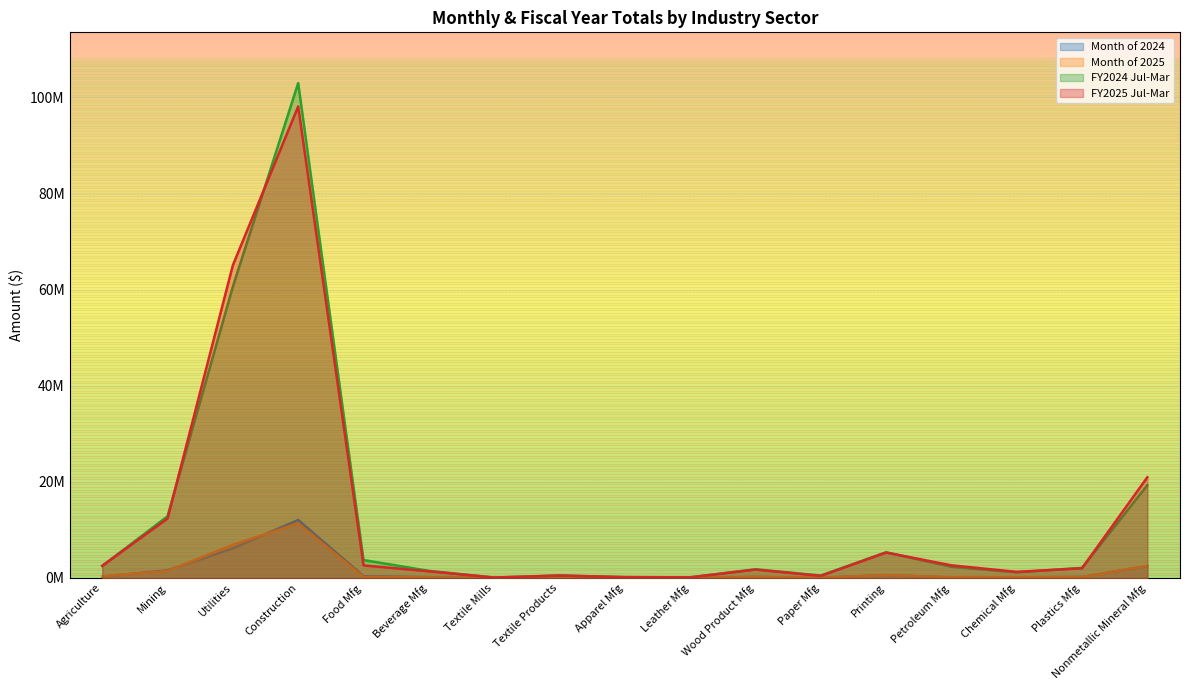

Reading left to right, transcribe all the data shown in this chart.

Month of 2024: Agriculture=0.3	Mining=1.6	Utilities=6.2	Construction=12.1	Food Mfg=0.4	Beverage Mfg=0.2	Textile Mills=0.0	Textile Products=0.0	Apparel Mfg=0.0	Leather Mfg=0.0	Wood Product Mfg=0.2	Paper Mfg=0.0	Printing=0.6	Petroleum Mfg=0.1	Chemical Mfg=0.1	Plastics Mfg=0.2	Nonmetallic Mineral Mfg=2.5
Month of 2025: Agriculture=0.4	Mining=1.5	Utilities=6.9	Construction=11.4	Food Mfg=0.2	Beverage Mfg=0.1	Textile Mills=0.0	Textile Products=0.1	Apparel Mfg=0.0	Leather Mfg=0.0	Wood Product Mfg=0.2	Paper Mfg=0.1	Printing=0.6	Petroleum Mfg=0.2	Chemical Mfg=0.2	Plastics Mfg=0.2	Nonmetallic Mineral Mfg=2.5
FY2024 Jul-Mar: Agriculture=2.5	Mining=12.8	Utilities=60.6	Construction=103.0	Food Mfg=3.7	Beverage Mfg=1.5	Textile Mills=0.1	Textile Products=0.5	Apparel Mfg=0.2	Leather Mfg=0.1	Wood Product Mfg=1.8	Paper Mfg=0.5	Printing=5.3	Petroleum Mfg=2.3	Chemical Mfg=1.2	Plastics Mfg=2.1	Nonmetallic Mineral Mfg=19.3
FY2025 Jul-Mar: Agriculture=2.5	Mining=12.4	Utilities=65.1	Construction=98.1	Food Mfg=2.6	Beverage Mfg=1.4	Textile Mills=0.1	Textile Products=0.5	Apparel Mfg=0.2	Leather Mfg=0.1	Wood Product Mfg=1.7	Paper Mfg=0.4	Printing=5.3	Petroleum Mfg=2.6	Chemical Mfg=1.3	Plastics Mfg=2.0	Nonmetallic Mineral Mfg=21.0